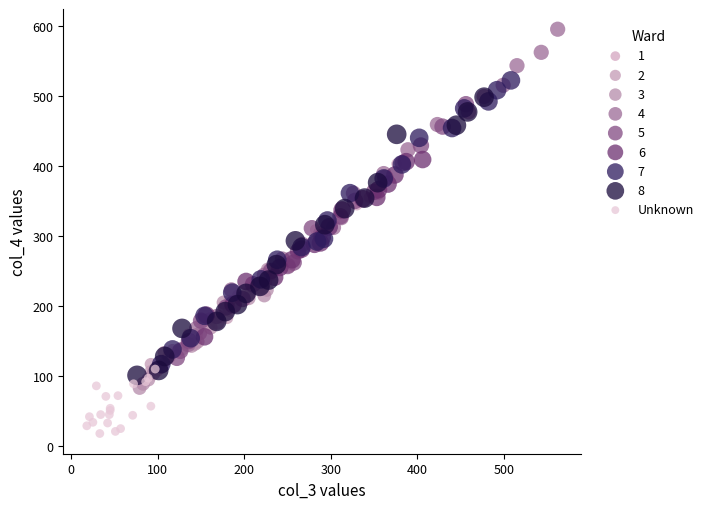

Which series reaches the minimum Y coordinate?

Unknown